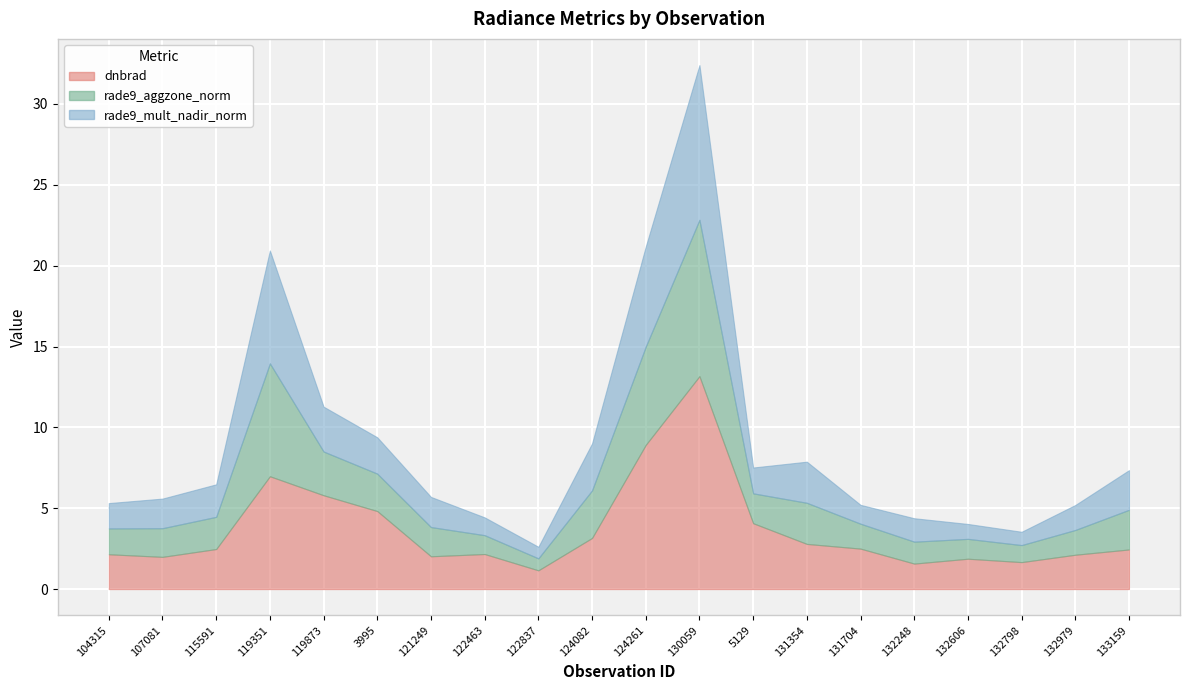

Between which two adjacent categories do rade9_mult_nadir_norm and rade9_aggzone_norm first intersect?

104315 and 107081